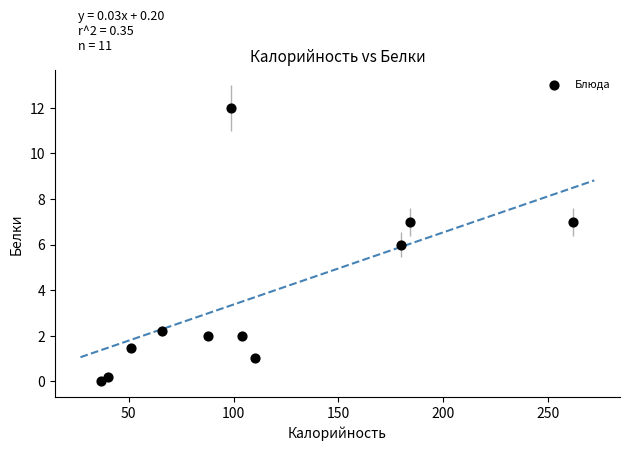

What is the average Y value?

3.7